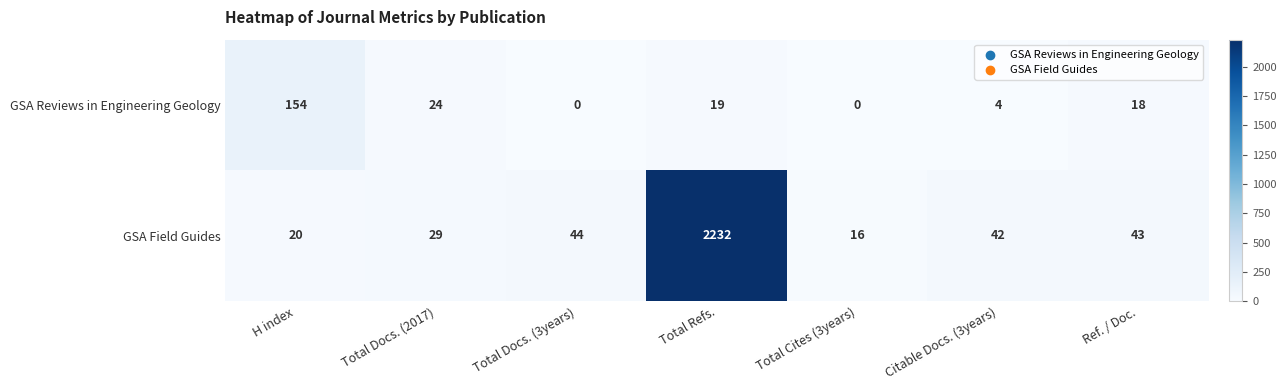

What is the spread (max minus min) of values at Total Refs.?

2213